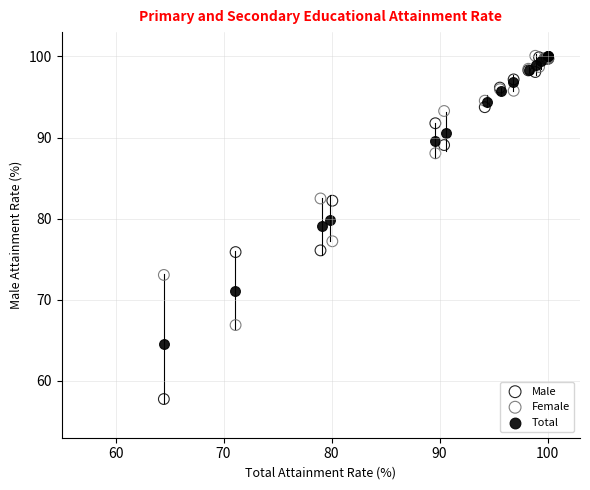

What are all the series names shown in the legend?

Male, Female, Total